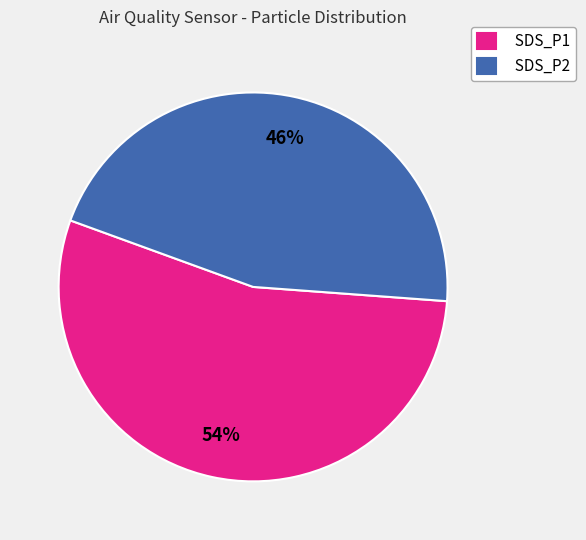

Count the number of slices in the pie.

2